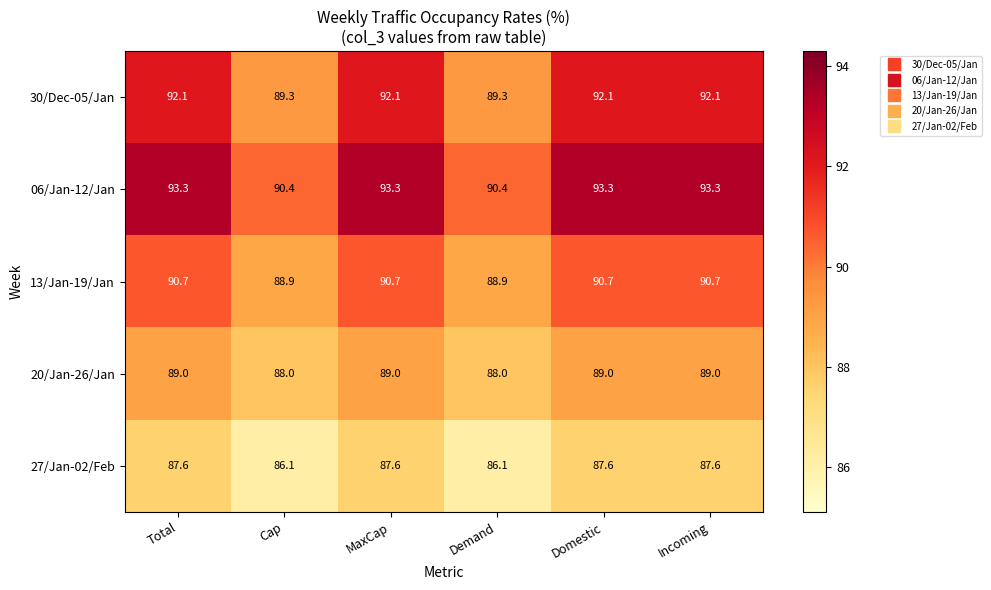

How many values in the 27/Jan-02/Feb series are below 87?

2